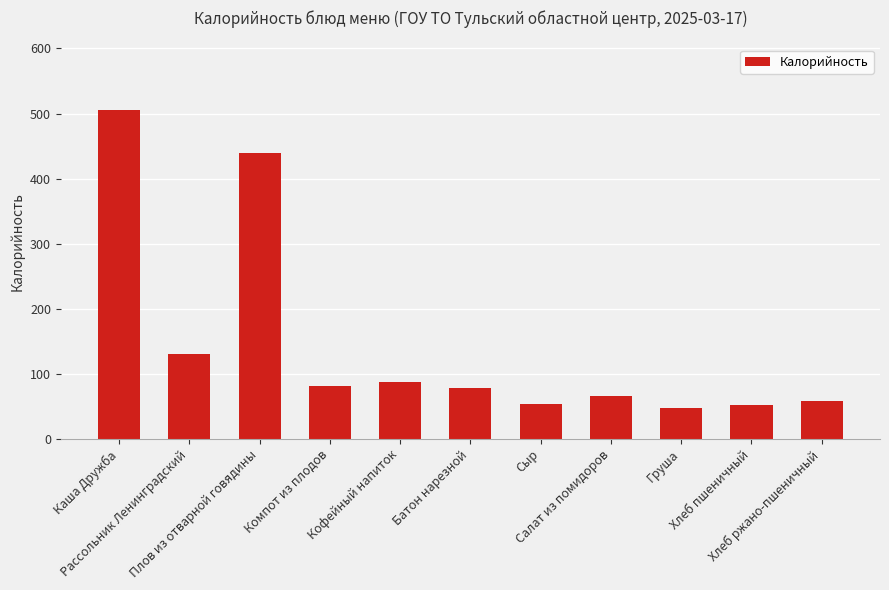

What position from the right is Плов из отварной говядины?

9